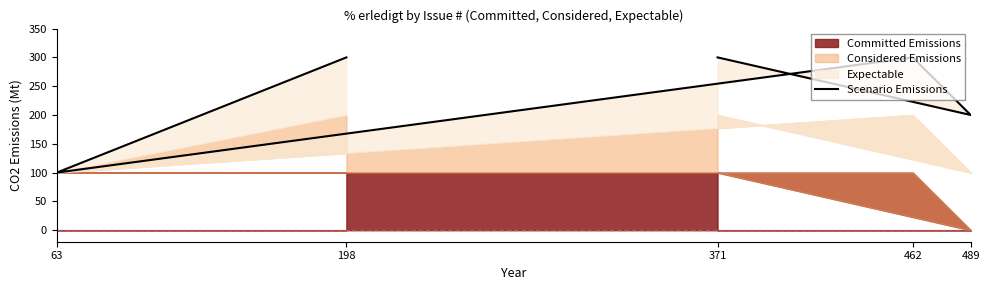

Between 63 and 198, which is larger?

198